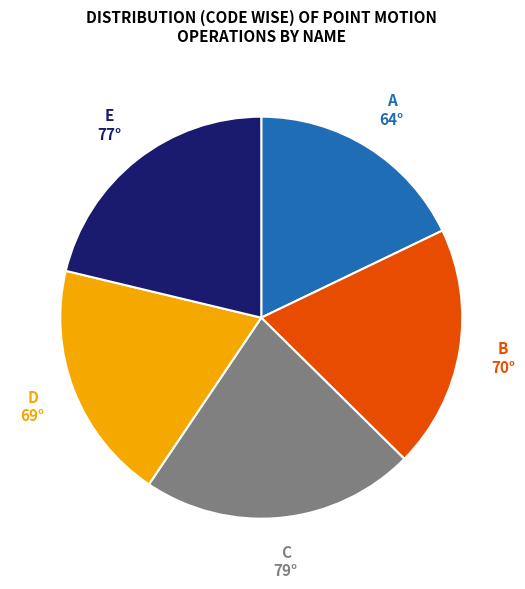

How many slices are in this pie chart?

5